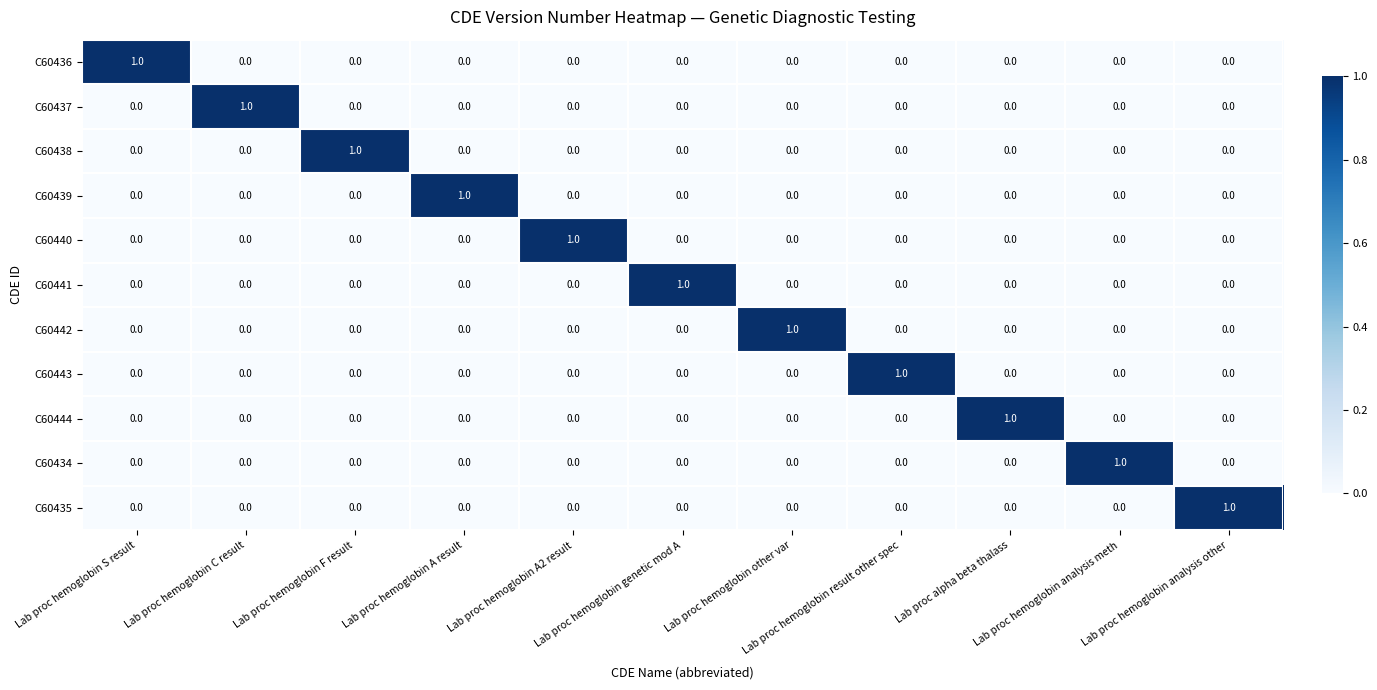

Count the C60439 values in the range 0 to 1.

11